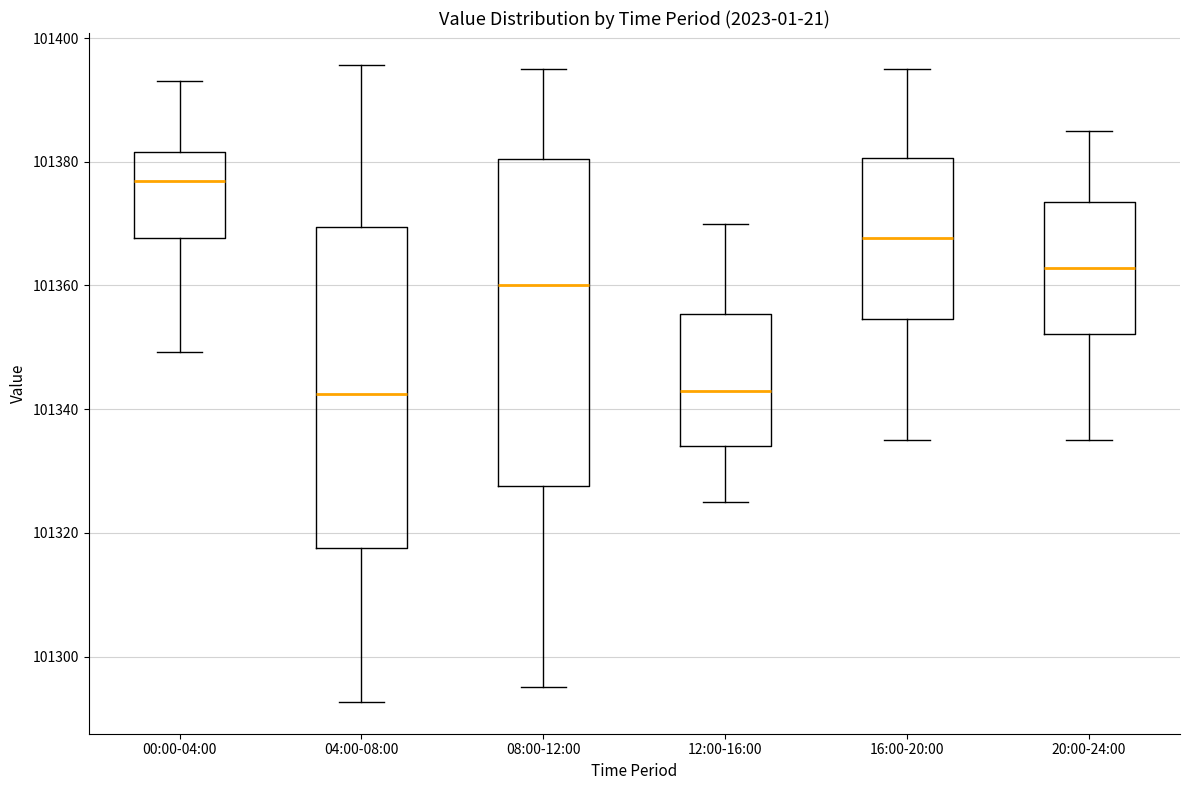

Reading left to right, transcribe this box plot: for each box, give where its median line is, the range the box spans, and where its two whiskers end, as read against the y-axis. The values are not printed on the chart, so give them approximately, as read against the axis.

00:00-04:00: median 101376, box 101368 to 101382, whiskers 101350 to 101394
04:00-08:00: median 101342, box 101318 to 101370, whiskers 101292 to 101396
08:00-12:00: median 101360, box 101328 to 101380, whiskers 101296 to 101396
12:00-16:00: median 101344, box 101334 to 101356, whiskers 101326 to 101370
16:00-20:00: median 101368, box 101354 to 101380, whiskers 101336 to 101396
20:00-24:00: median 101362, box 101352 to 101374, whiskers 101336 to 101386